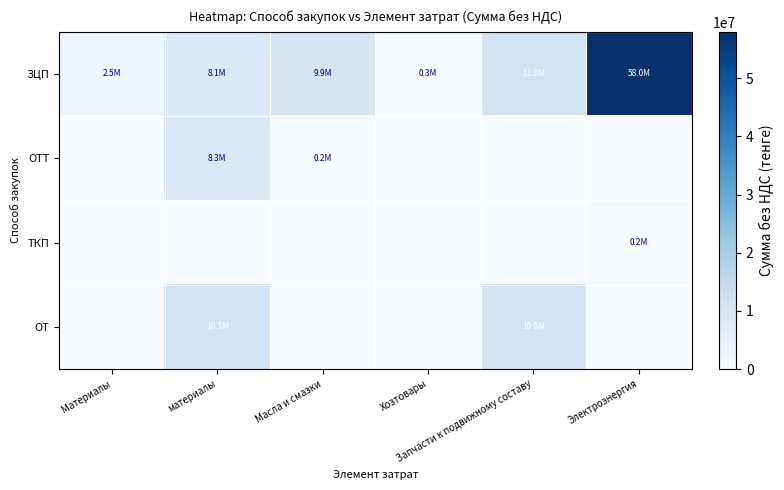

Reading right to left, what are all the values shown in this chart?

ЗЦП: Электроэнергия=58006680.0	Запчасти к подвижному составу=10998000.0	Хозтовары=332480.0	Масла и смазки=9881235.0	материалы=8117968.5	Материалы=2532813.4
ОТТ: Электроэнергия=0.0	Запчасти к подвижному составу=0.0	Хозтовары=0.0	Масла и смазки=201597.1	материалы=8258721.1	Материалы=0.0
ТКП: Электроэнергия=240000.0	Запчасти к подвижному составу=0.0	Хозтовары=0.0	Масла и смазки=0.0	материалы=0.0	Материалы=0.0
ОТ: Электроэнергия=0.0	Запчасти к подвижному составу=10800998.6	Хозтовары=0.0	Масла и смазки=0.0	материалы=10784374.3	Материалы=0.0